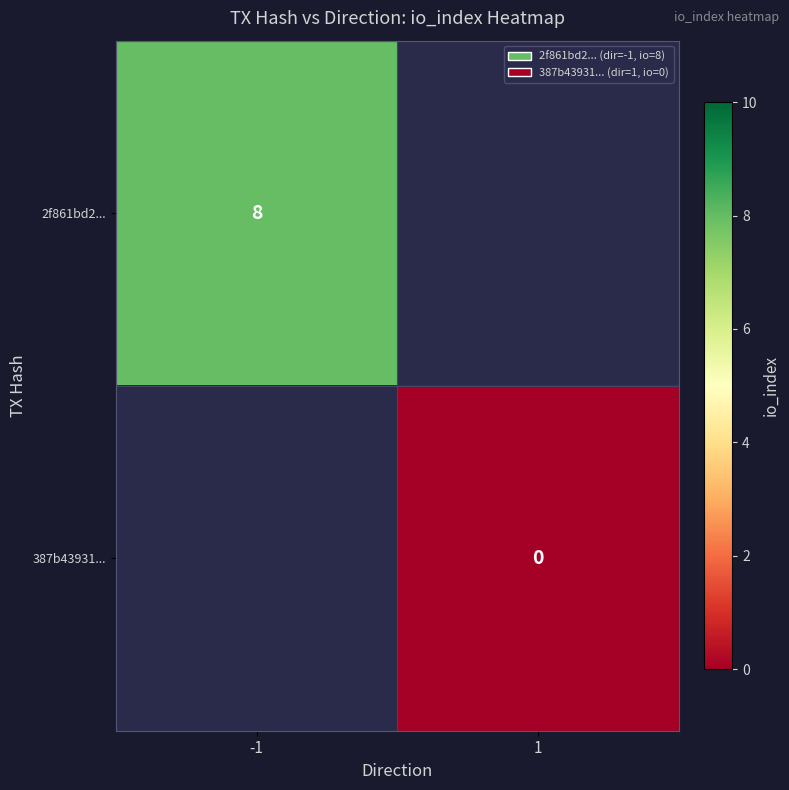

At how many categories does at least one series exceed 2?

1